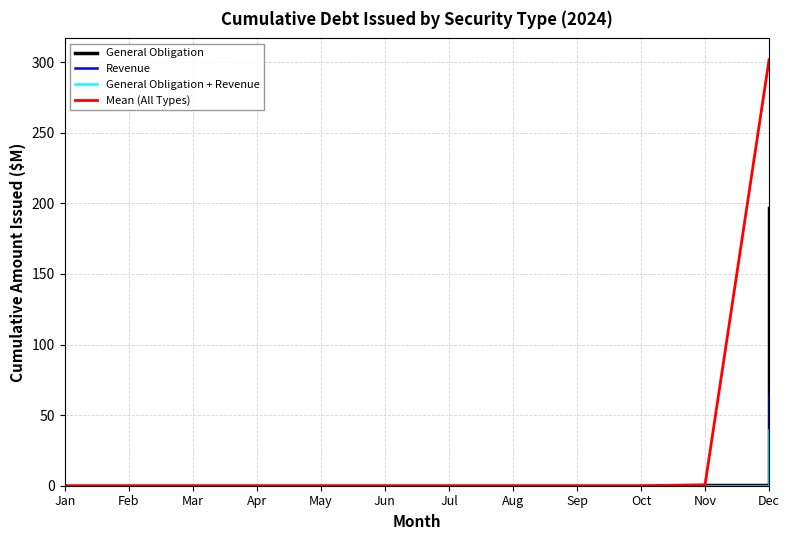

The value of General Obligation + Revenue at Jul is 21.3. True or false?

False